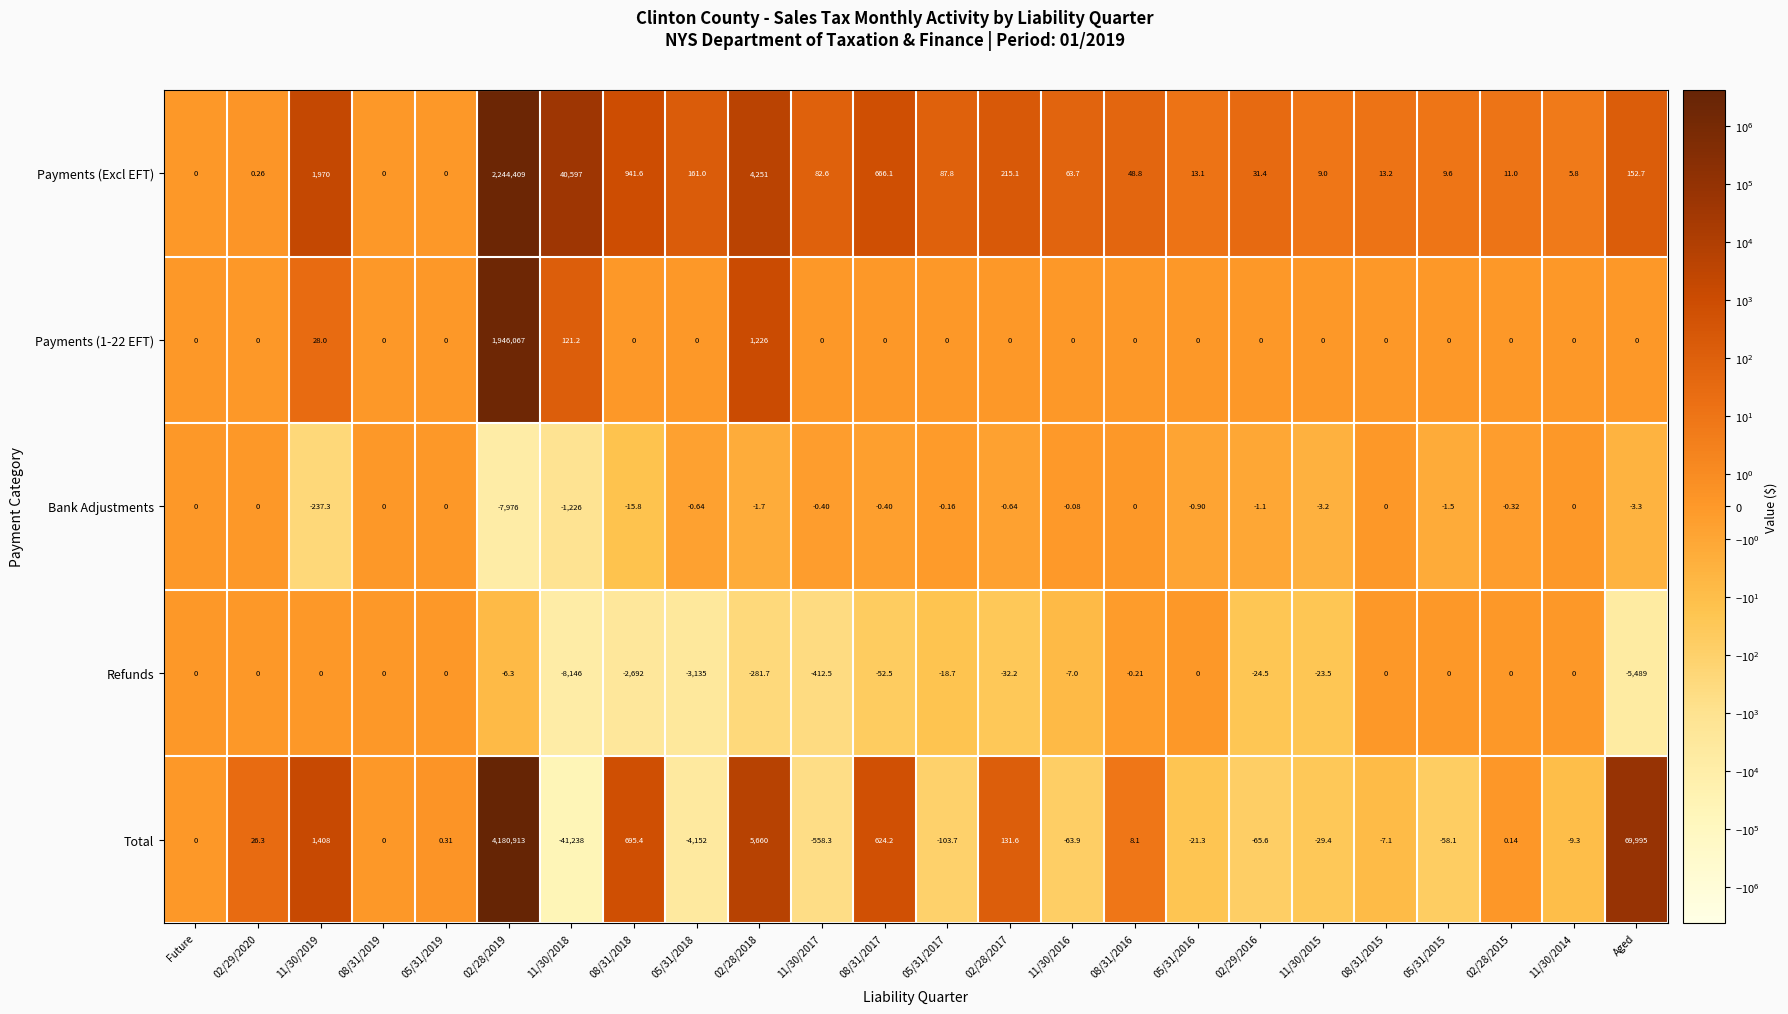

Which series has the largest total across all categories?

Total